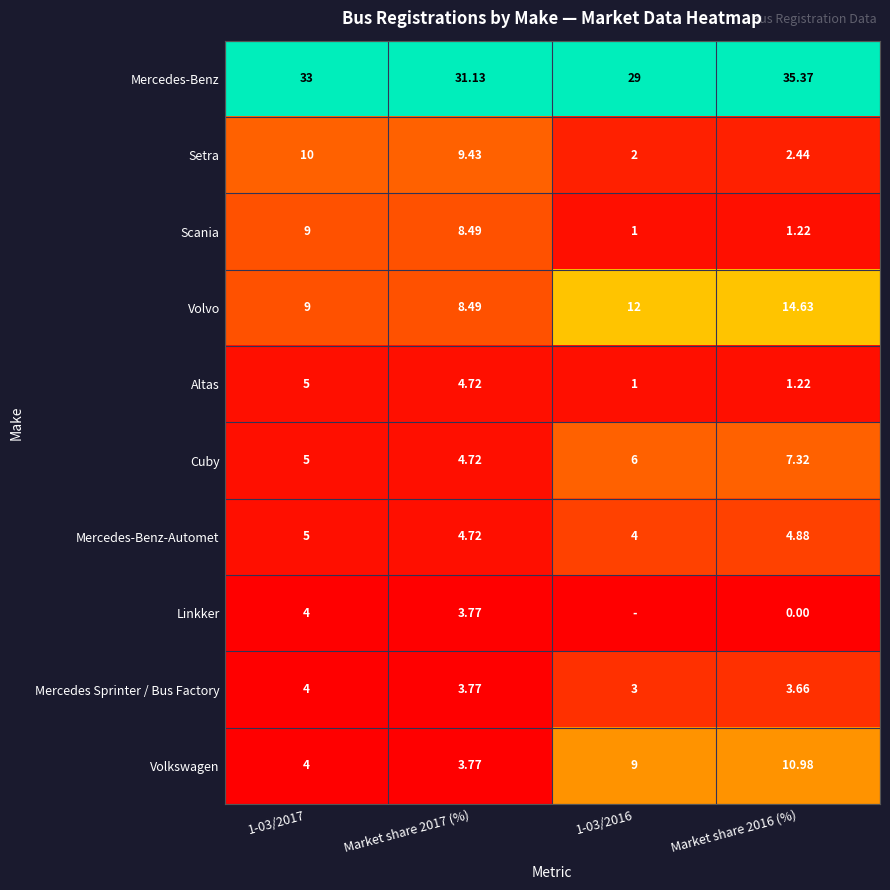

Is the value of Linkker at 1-03/2017 greater than the value of Volkswagen at Market share 2017 (%)?

Yes